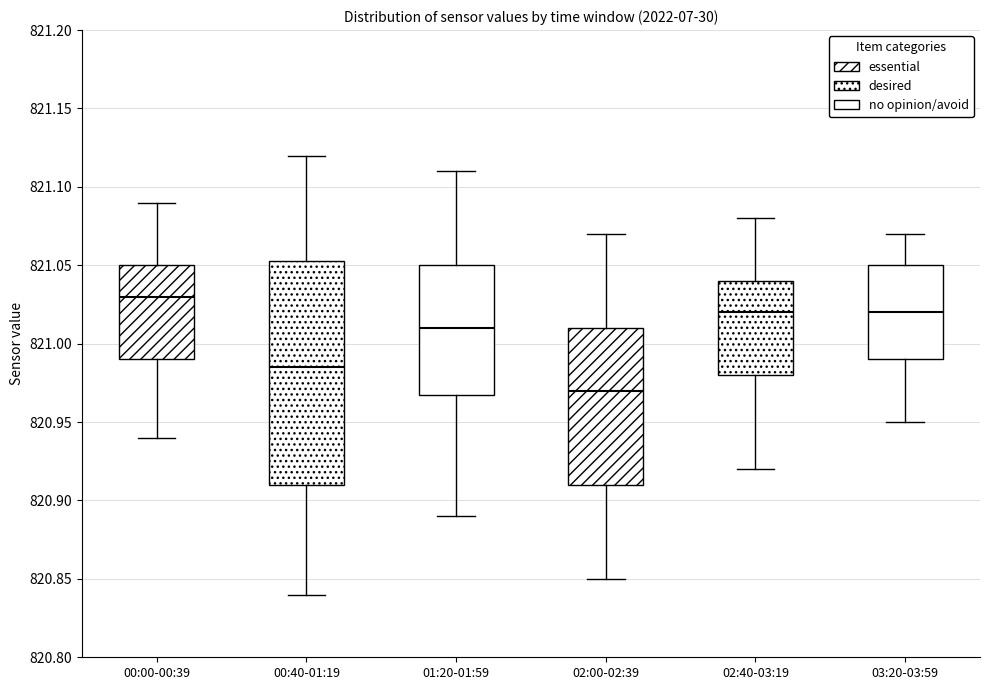

Reading left to right, read every box against the y-axis: the position of its median line, the range the box covers, and the ends of its whiskers. The values are not printed on the chart, so give them approximately, as read against the axis.

00:00-00:39: median 821.030, box 820.990 to 821.050, whiskers 820.940 to 821.090
00:40-01:19: median 820.985, box 820.910 to 821.055, whiskers 820.840 to 821.120
01:20-01:59: median 821.010, box 820.970 to 821.050, whiskers 820.890 to 821.110
02:00-02:39: median 820.970, box 820.910 to 821.010, whiskers 820.850 to 821.070
02:40-03:19: median 821.020, box 820.980 to 821.040, whiskers 820.920 to 821.080
03:20-03:59: median 821.020, box 820.990 to 821.050, whiskers 820.950 to 821.070